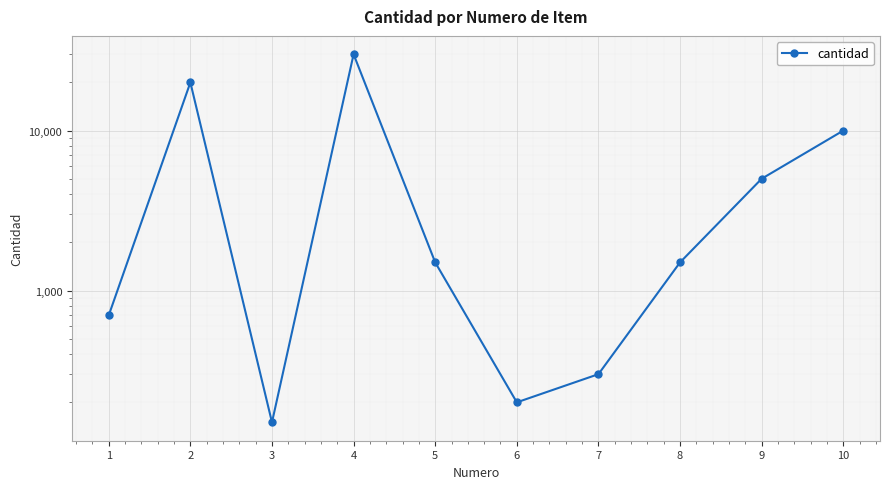

What is the change in value from 6 to 8?

+1300